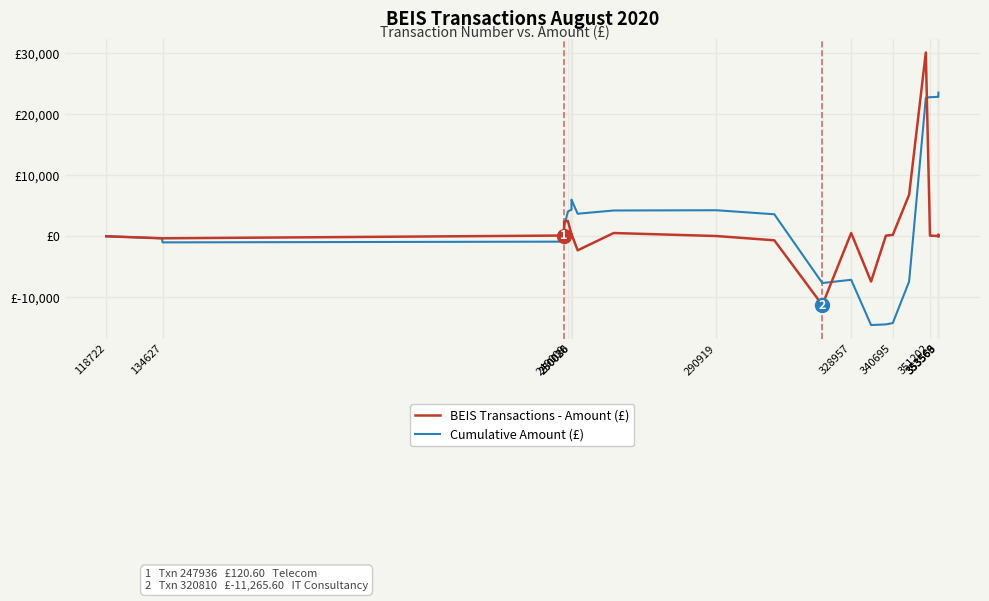

How many interior local peaks does the BEIS Transactions - Amount (£) series have?

6